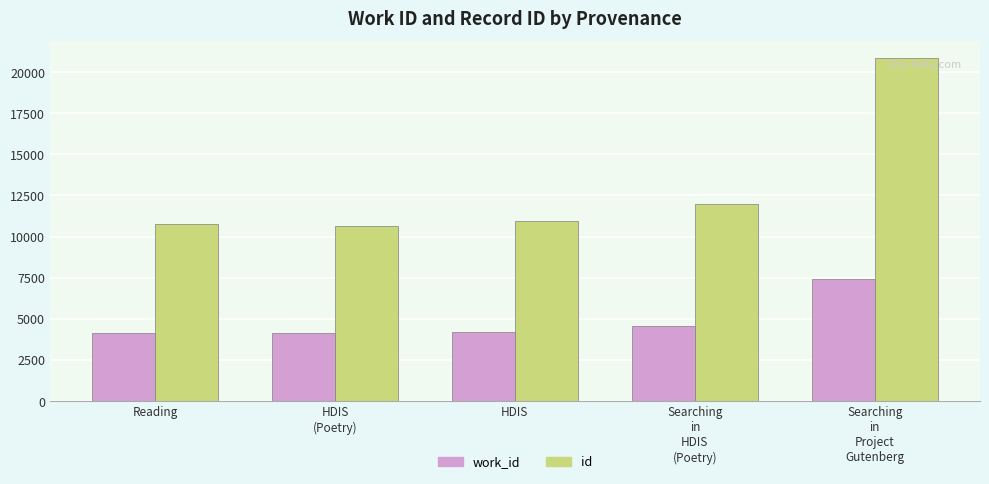

List the series in order of their overall mean, highest first.

id, work_id